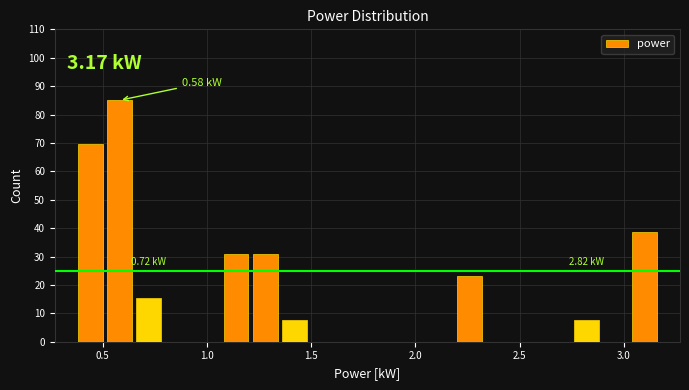

Read against the x-axis, roughly where is the centre of the tallest bar?

0.60